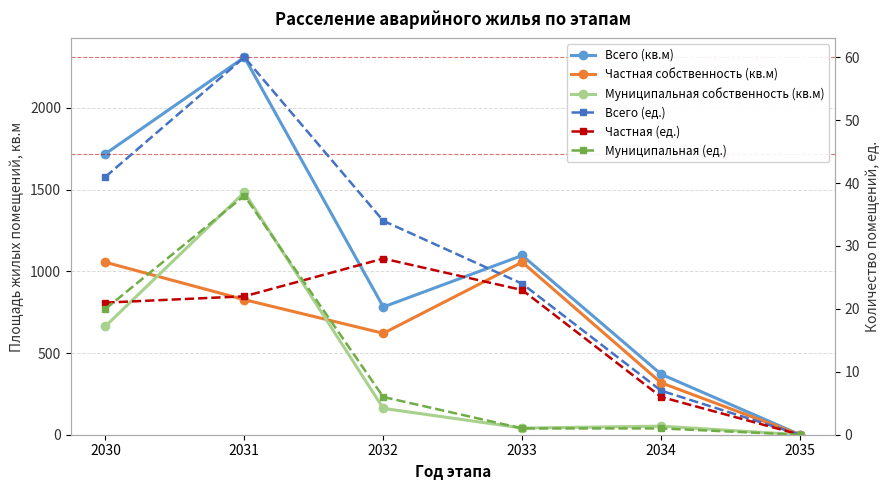

Read the Всего (ед.) value at 2034.

7.0